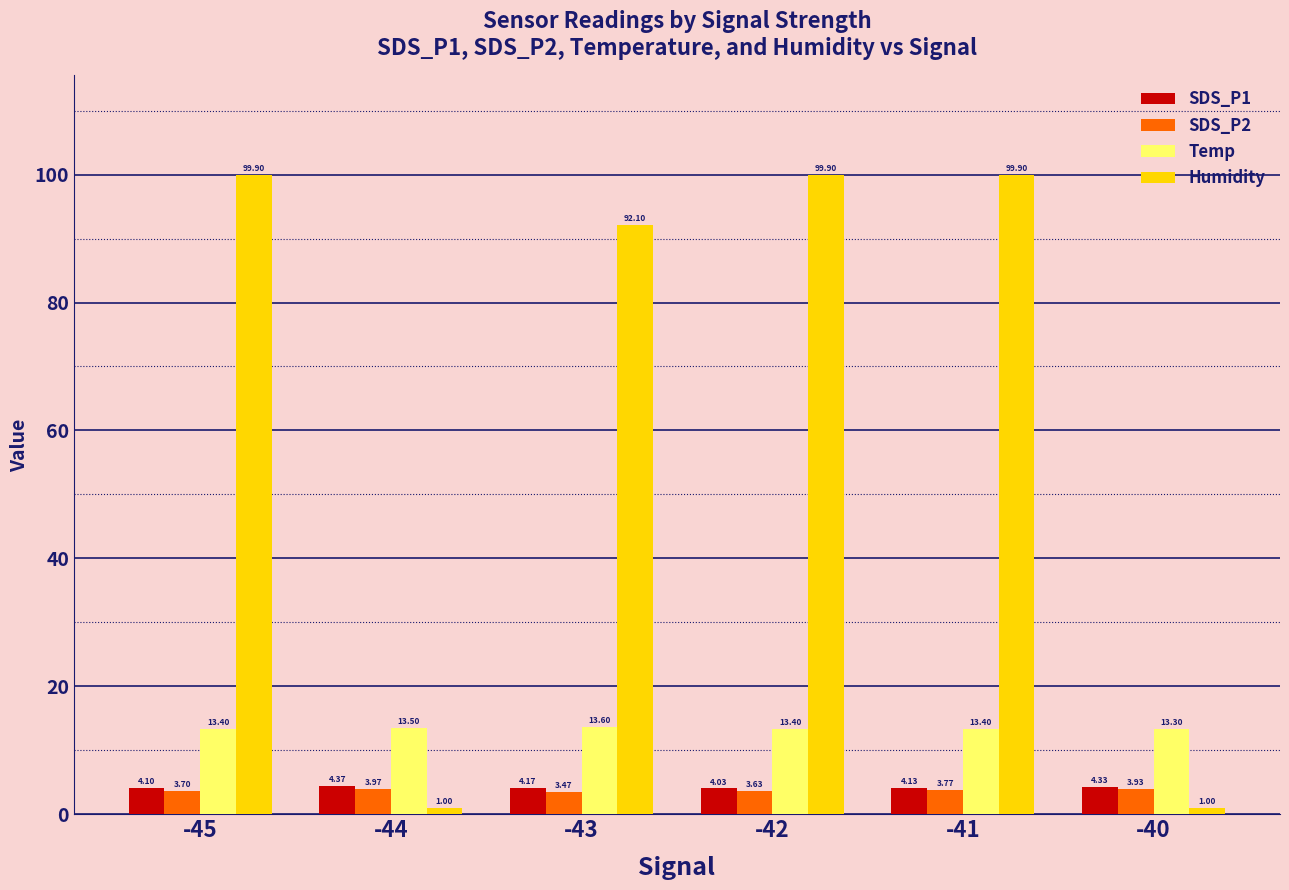

What is the sum of all SDS_P1 values?

25.1